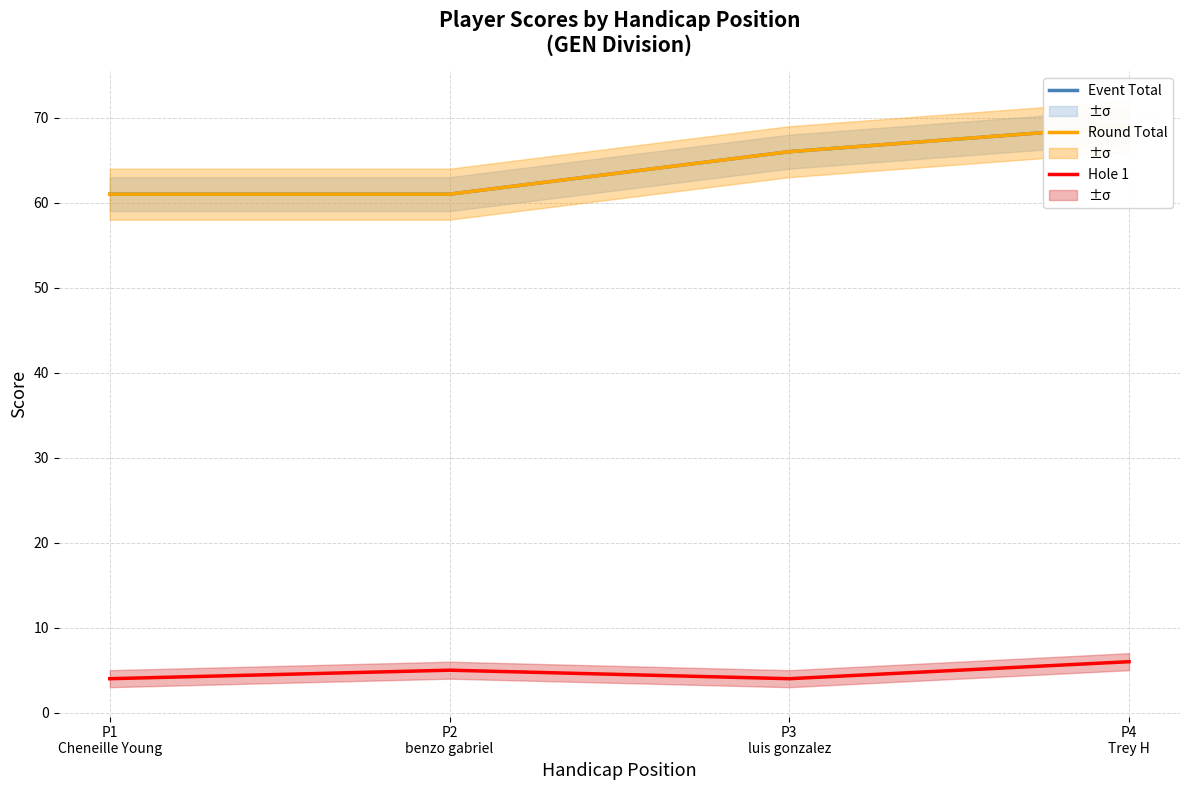

Count the Hole 1 values in the range 4 to 6.

4